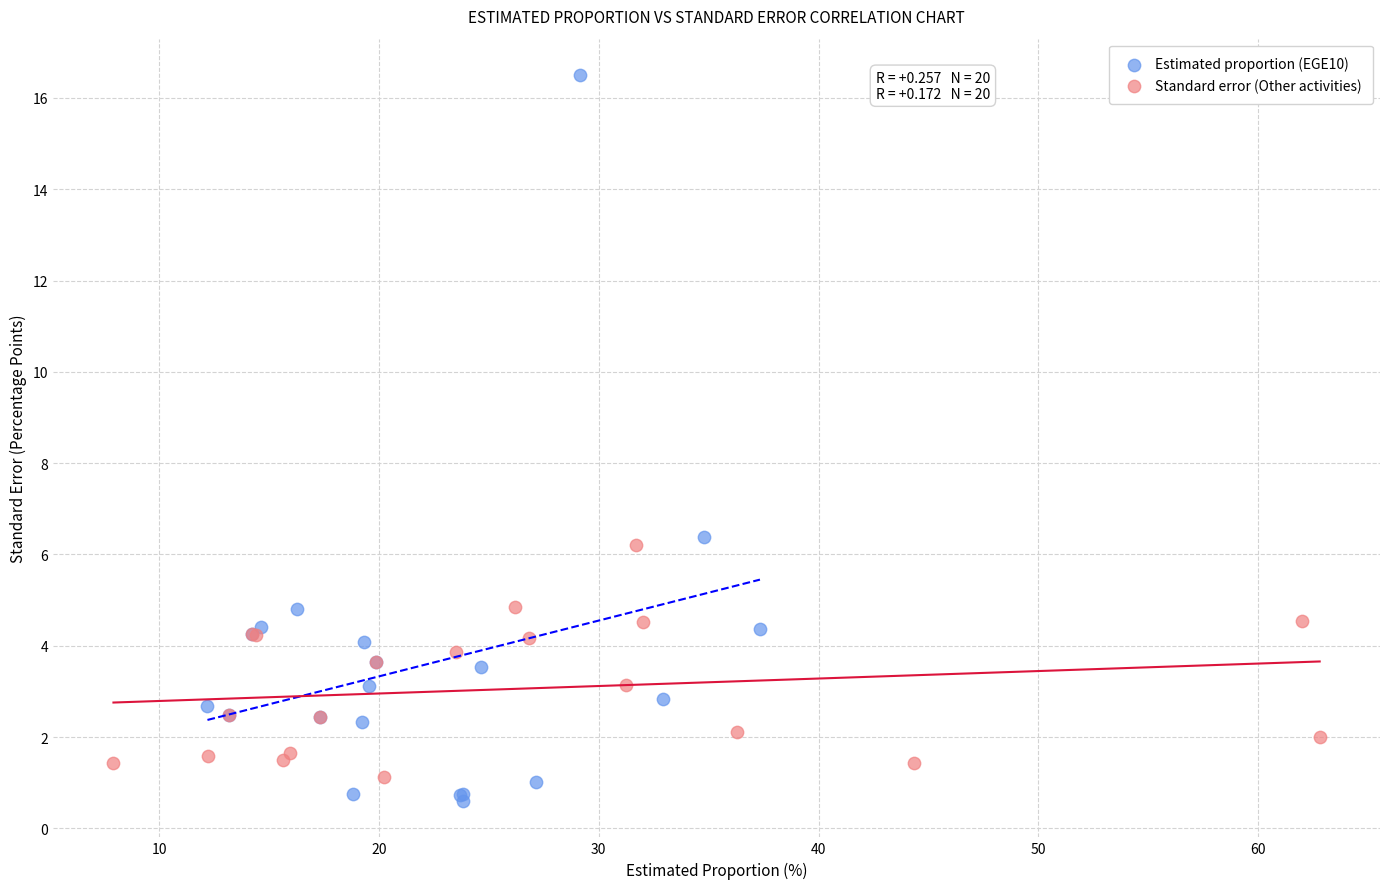

Which series contains the highest Y value?

Estimated proportion (EGE10)